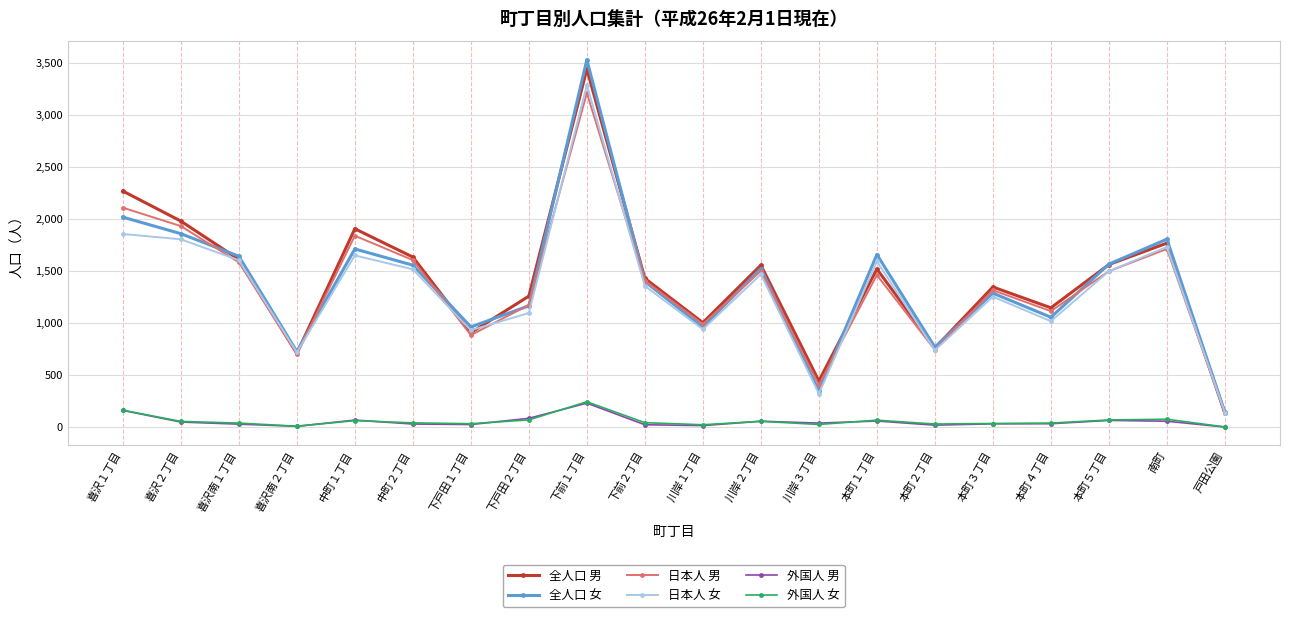

How many data points in 全人口 女 are less than 1524?

10